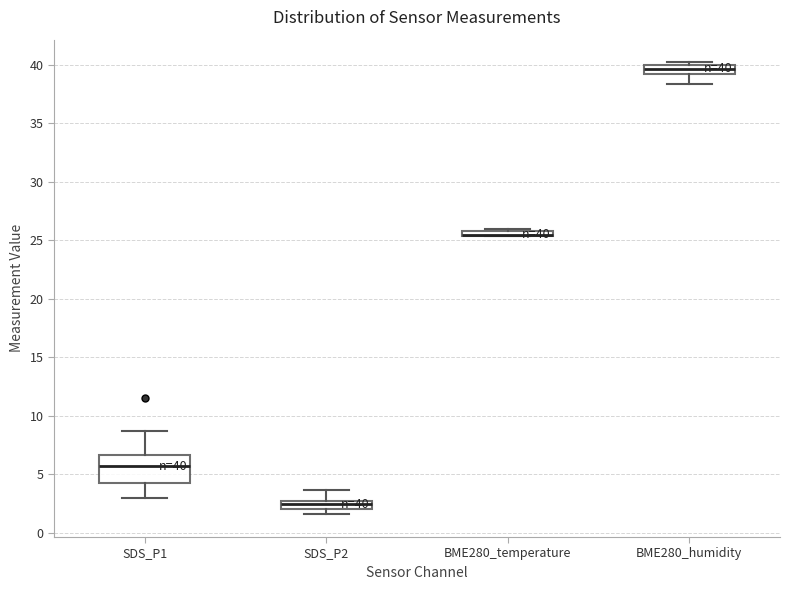

Which box is the tallest, from its lower edge to its upper edge?

SDS_P1